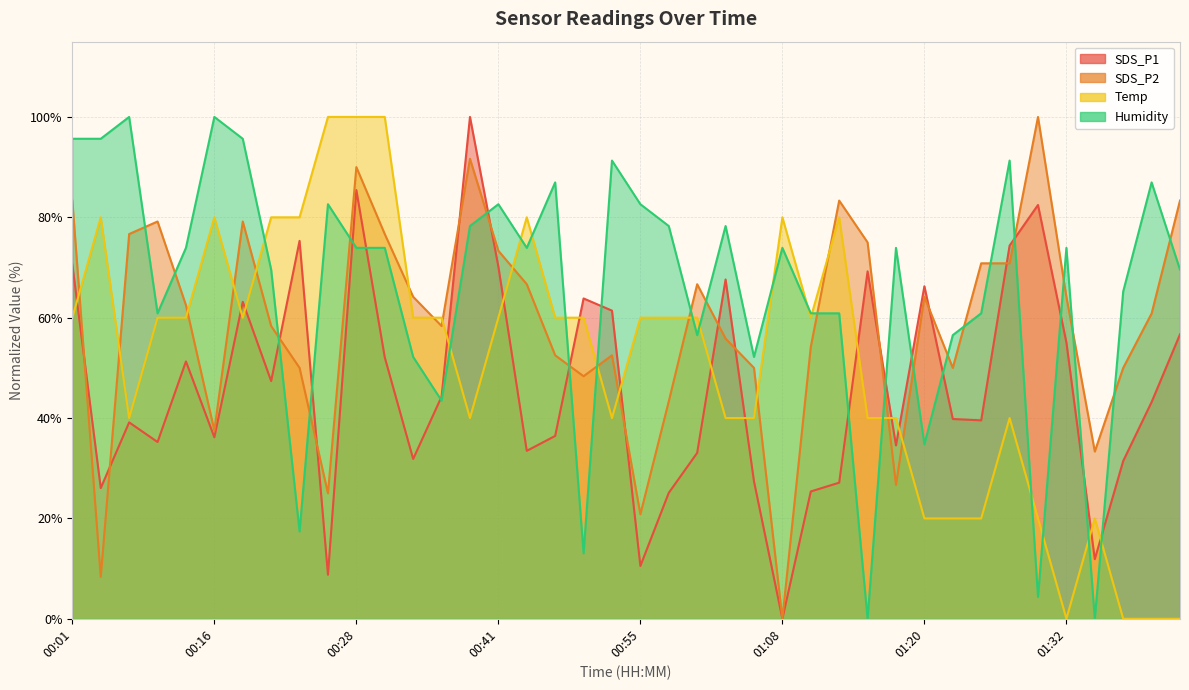

How many data points in SDS_P2 are above 62?

20